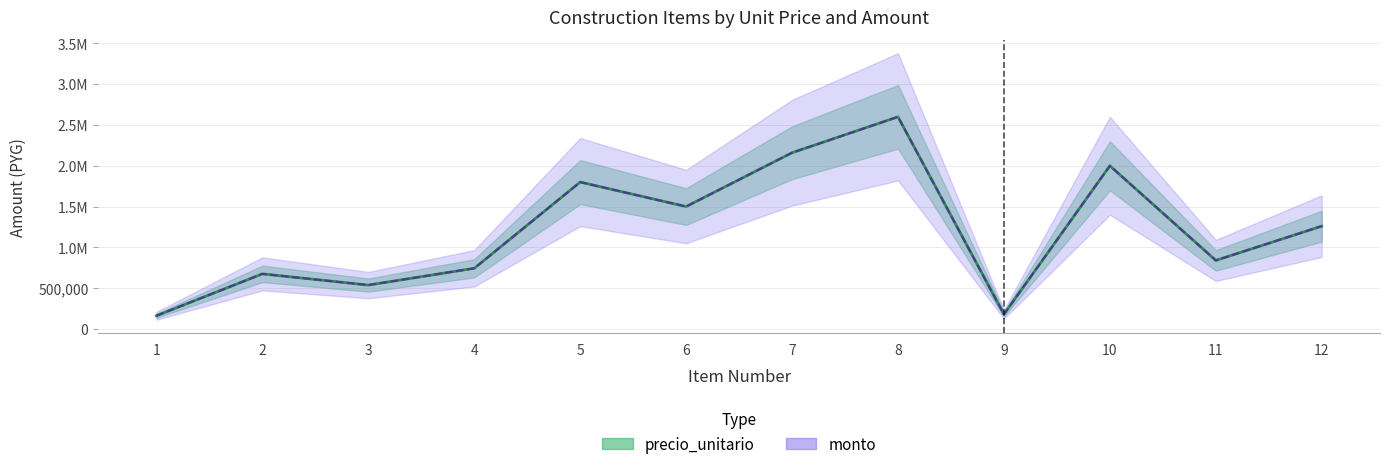

Between 10 and 11, which is larger?

10